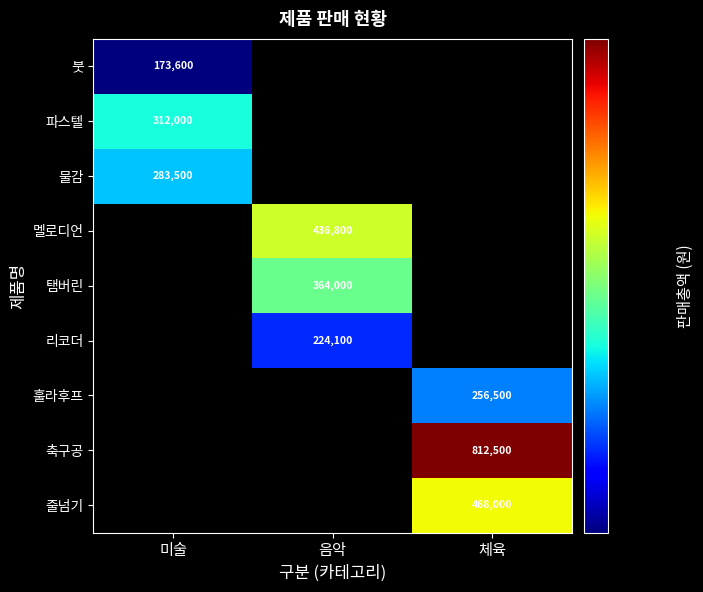

The value of 축구공 at 체육 is 275136. True or false?

False